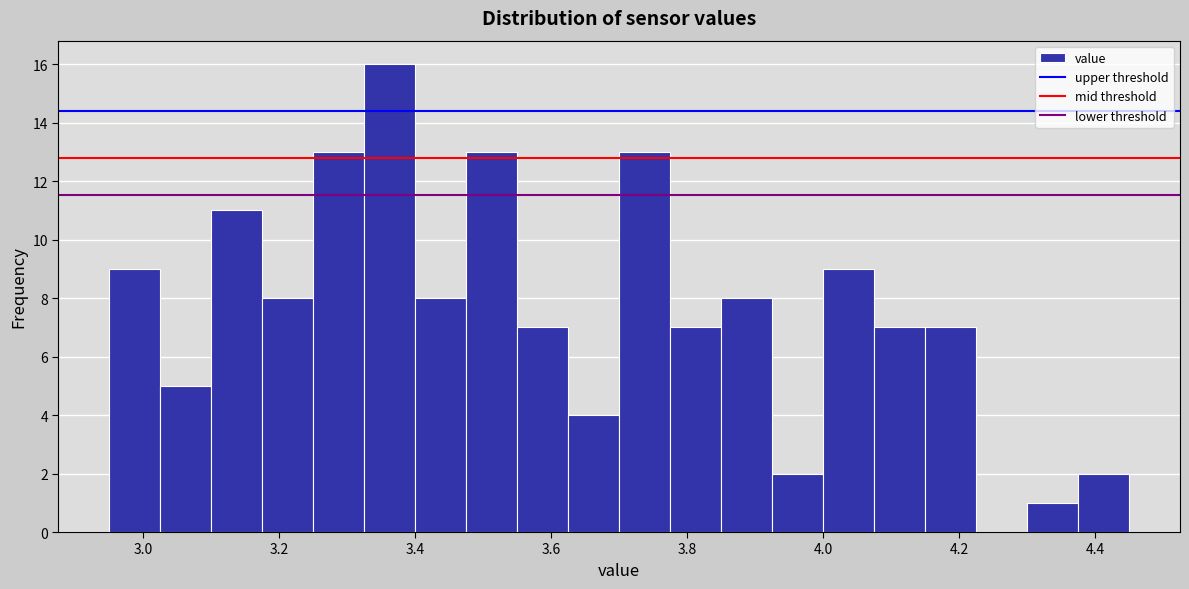

Read against the x-axis, roughly where is the centre of the tallest bar?

3.36